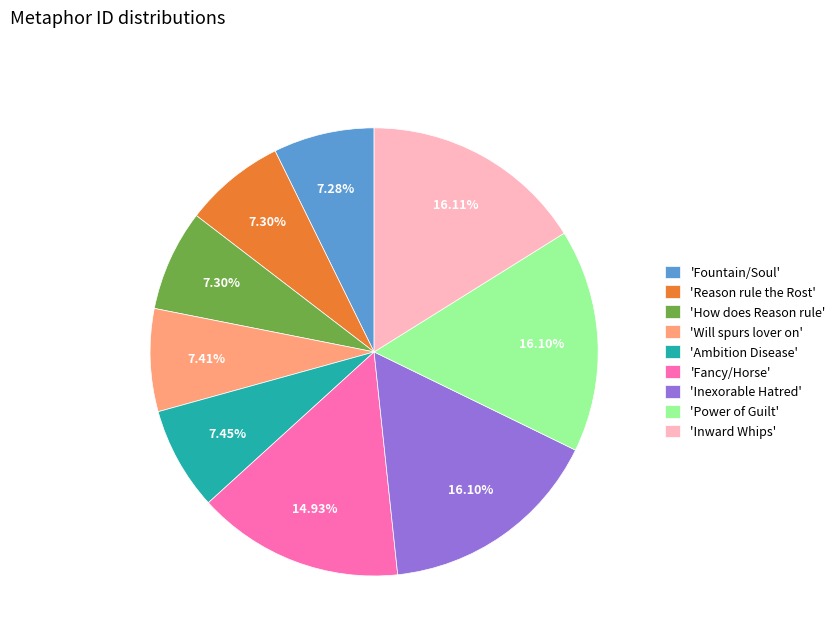

Do 'Will spurs lover on' and 'Ambition Disease' together represent more than half of the pie?

No